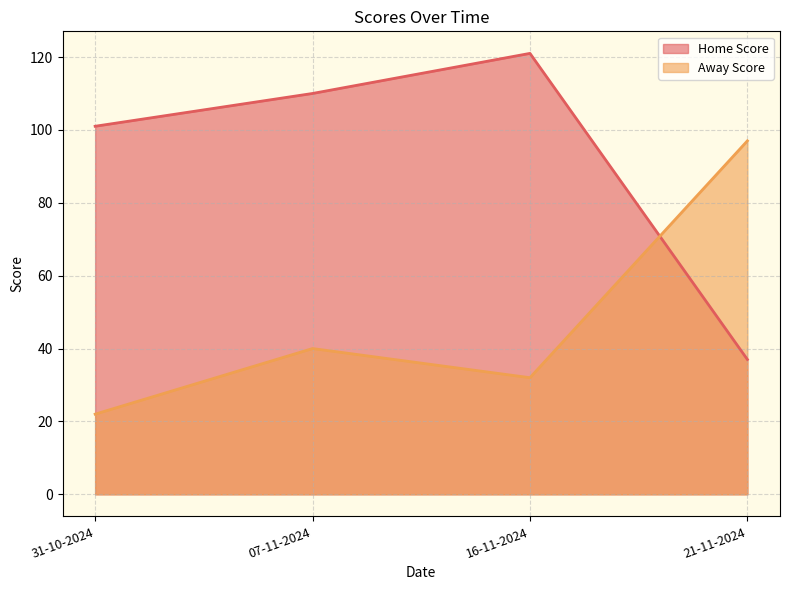

What is the label of the 3rd point from the right?

07-11-2024